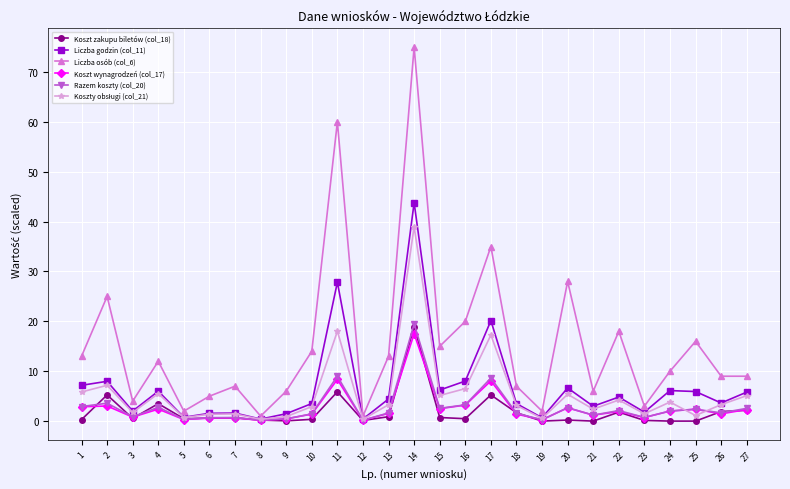

How many data points does each series have?

27